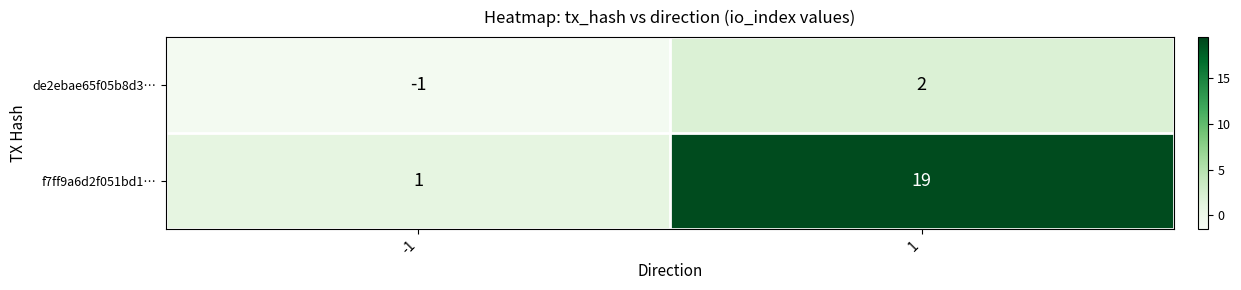

What is the maximum value for f7ff9a6d2f051bd1…?

19